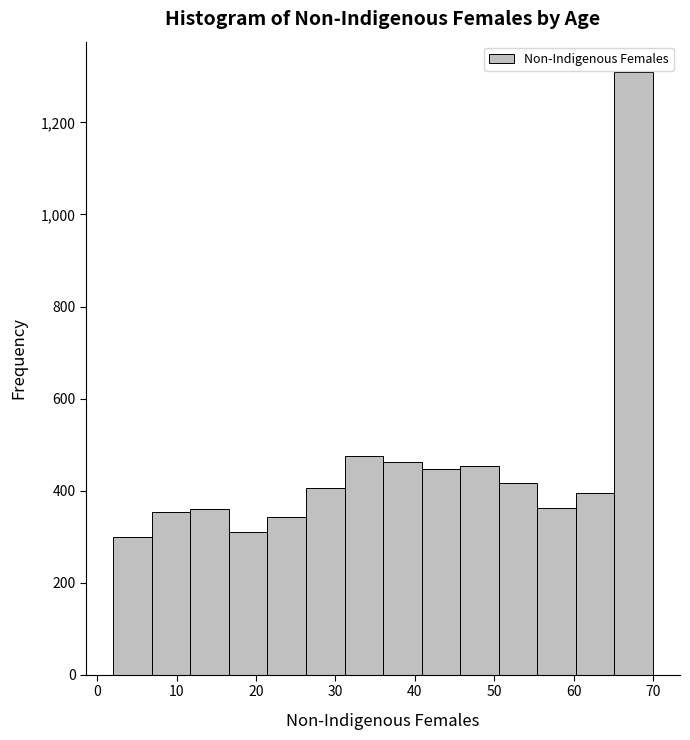

Over which range of the x-axis is the bar tallest?

65 to 70